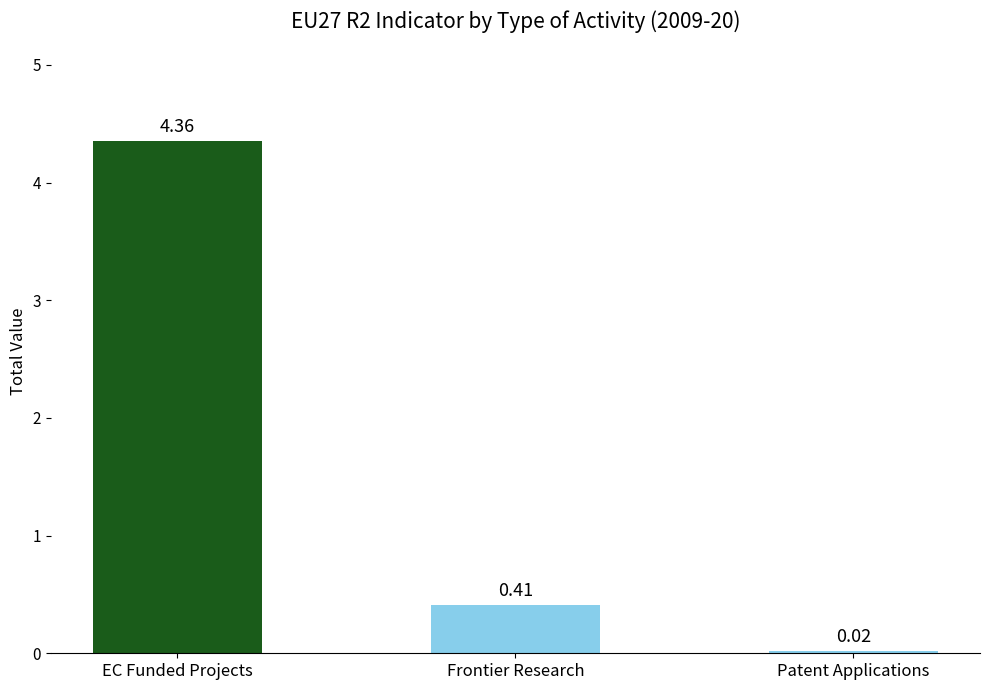

What is the label of the 3rd bar from the left?

Patent Applications